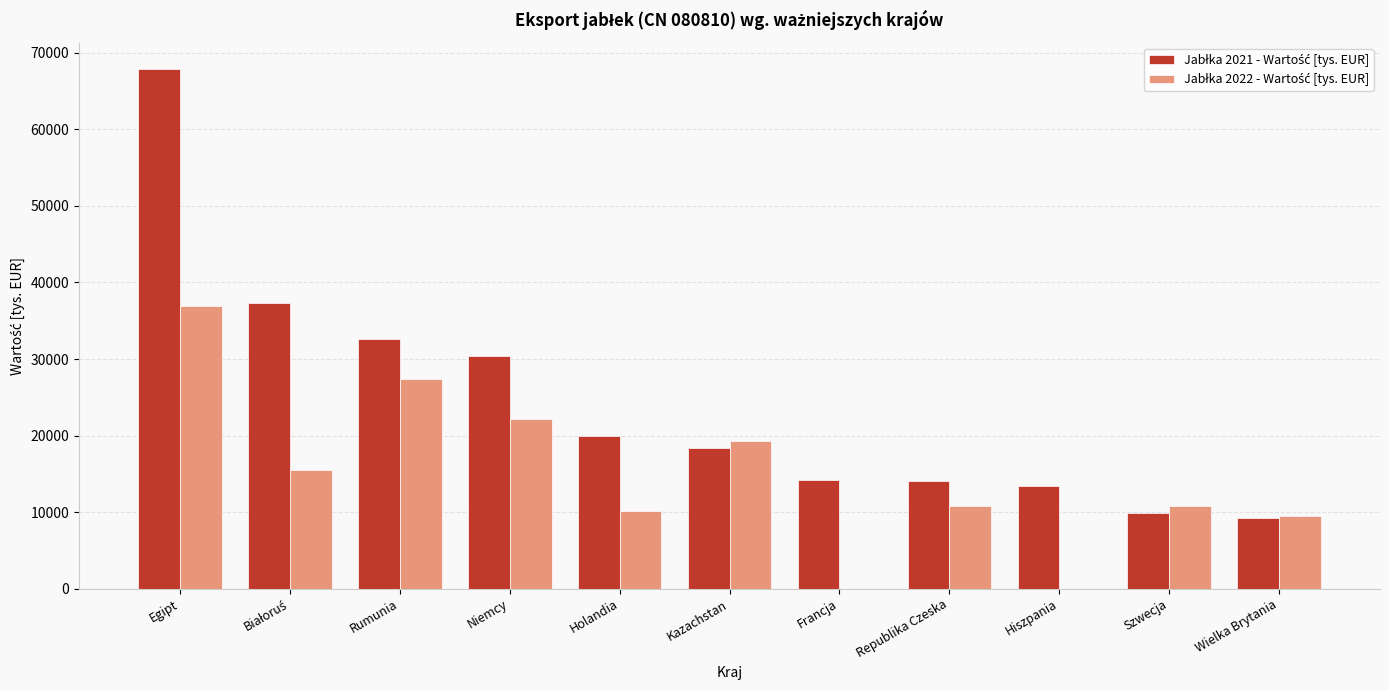

What is the total value across all series at Rumunia?

60030.7